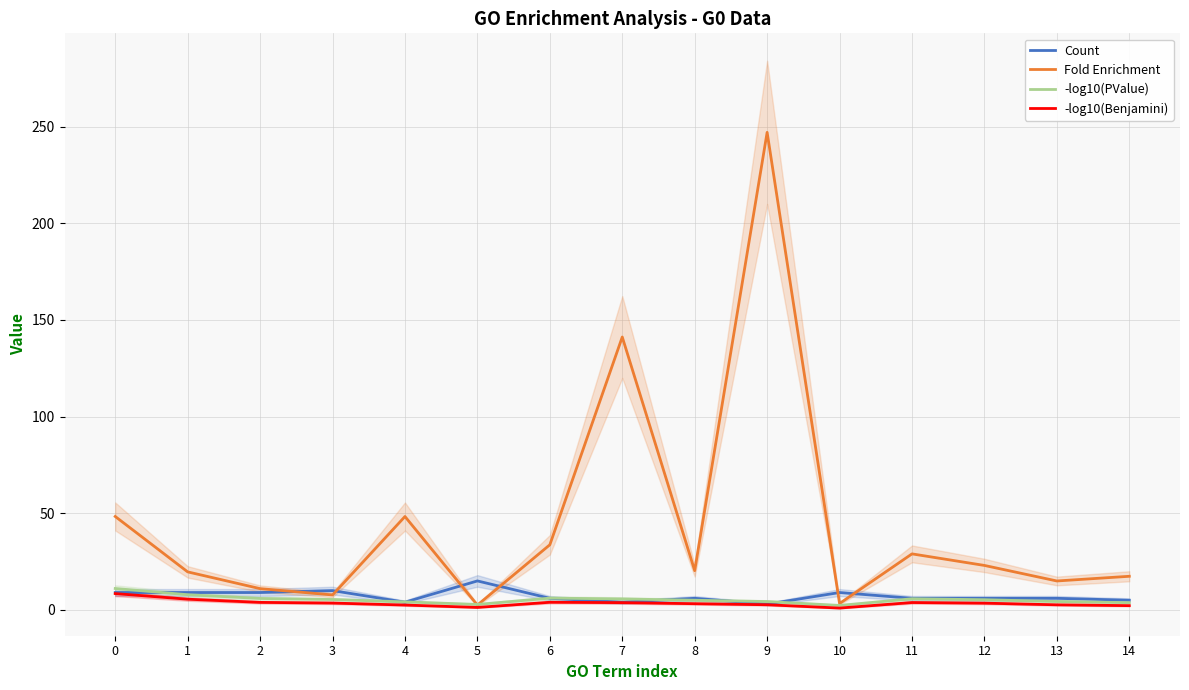

Where is the first local minimum for -log10(PValue)?

5